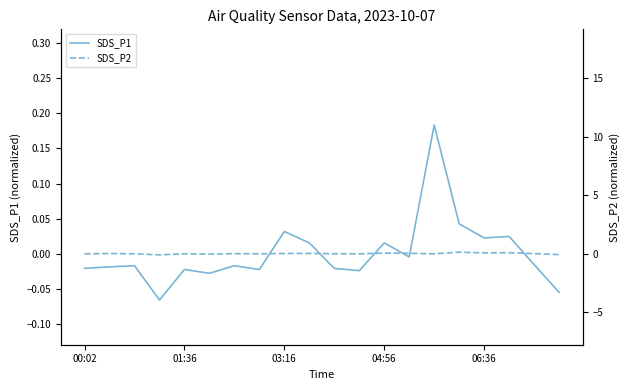

Where is the first local maximum for SDS_P2?

01:36